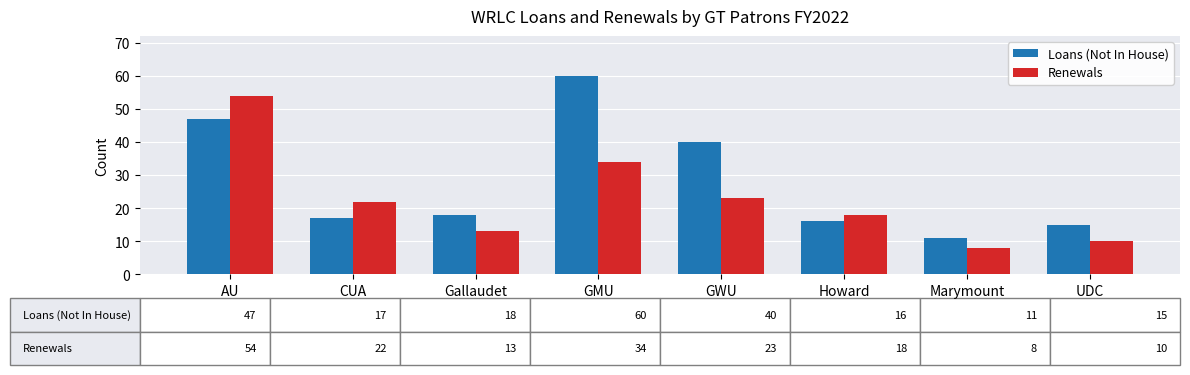

What is the label of the 7th bar from the left?

Marymount